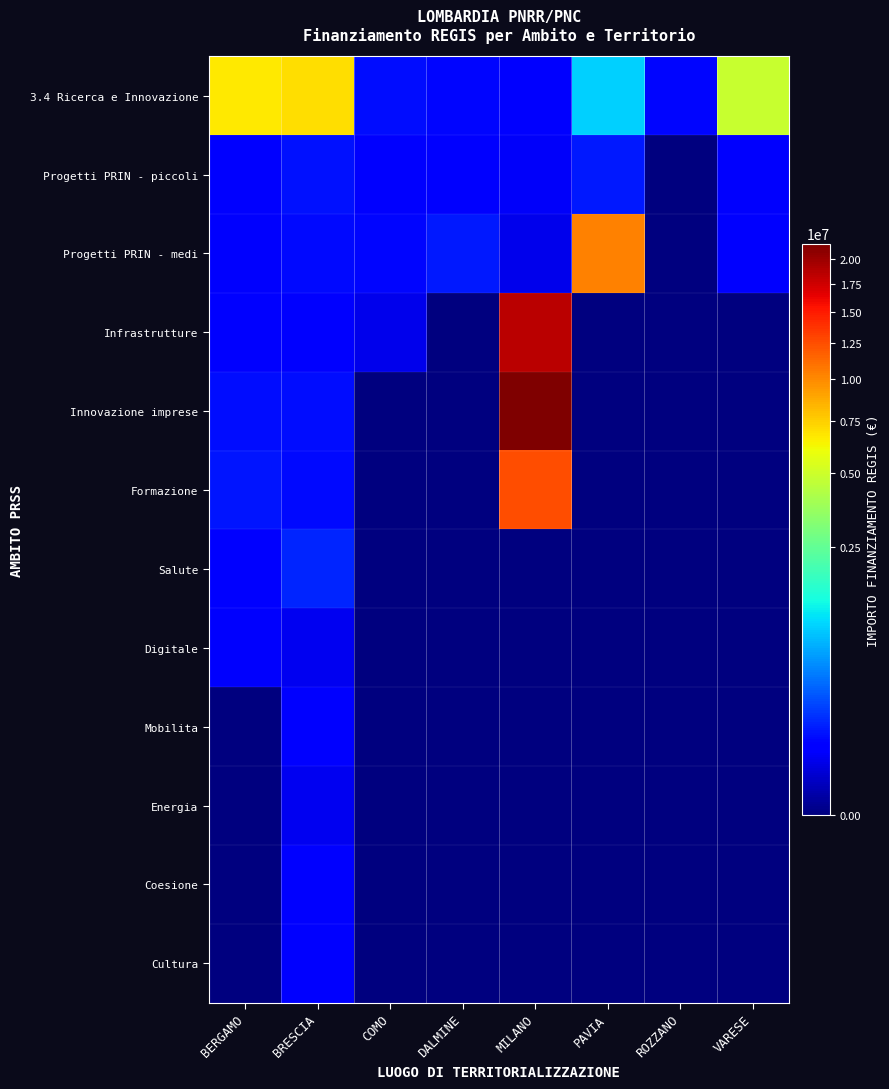

How many distinct data groups are displayed?

12